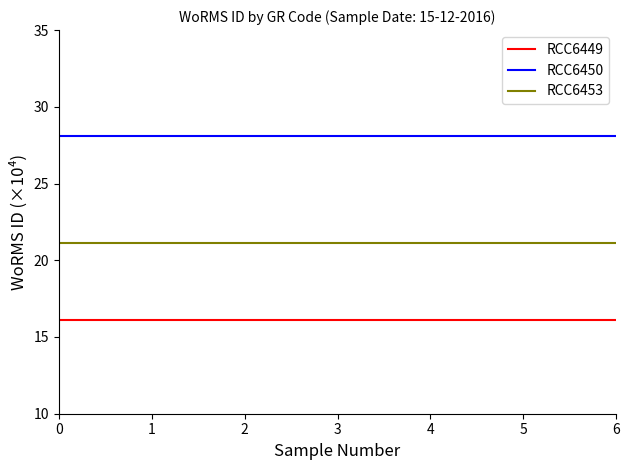

Reading left to right, extract all data points from this chart.

RCC6449: 0=16.1	1=16.1	2=16.1	3=16.1	4=16.1	5=16.1	6=16.1
RCC6450: 0=28.1	1=28.1	2=28.1	3=28.1	4=28.1	5=28.1	6=28.1
RCC6453: 0=21.1	1=21.1	2=21.1	3=21.1	4=21.1	5=21.1	6=21.1